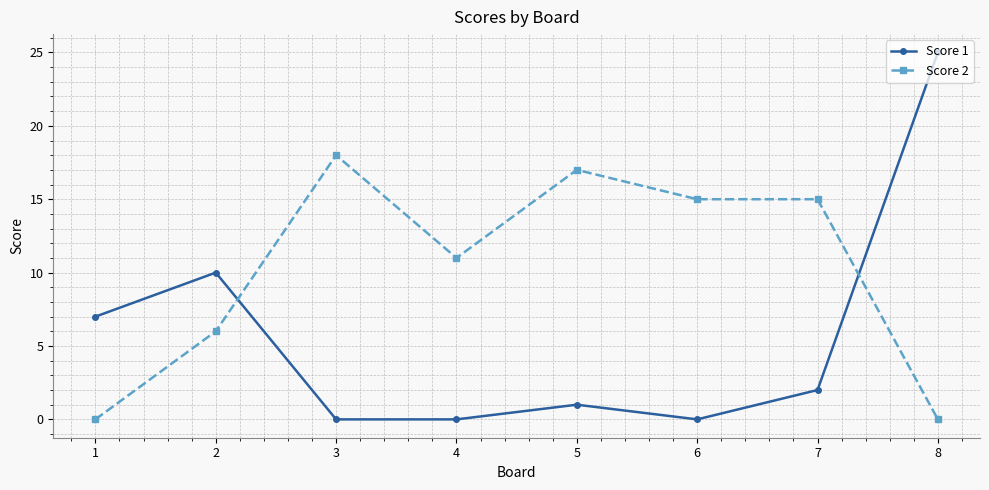

The value of Score 1 at 2 is 10. True or false?

True